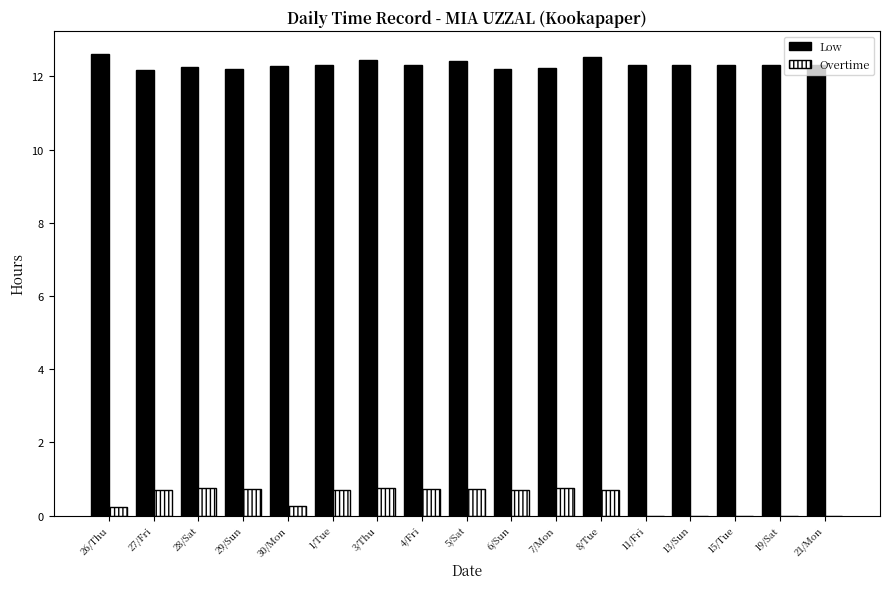

How many distinct data groups are displayed?

2